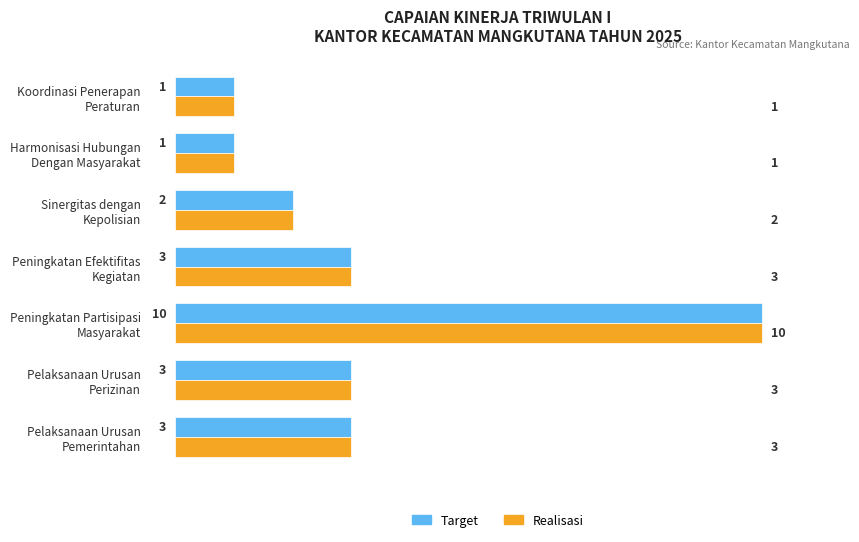

What is the average value of the Target series?

3